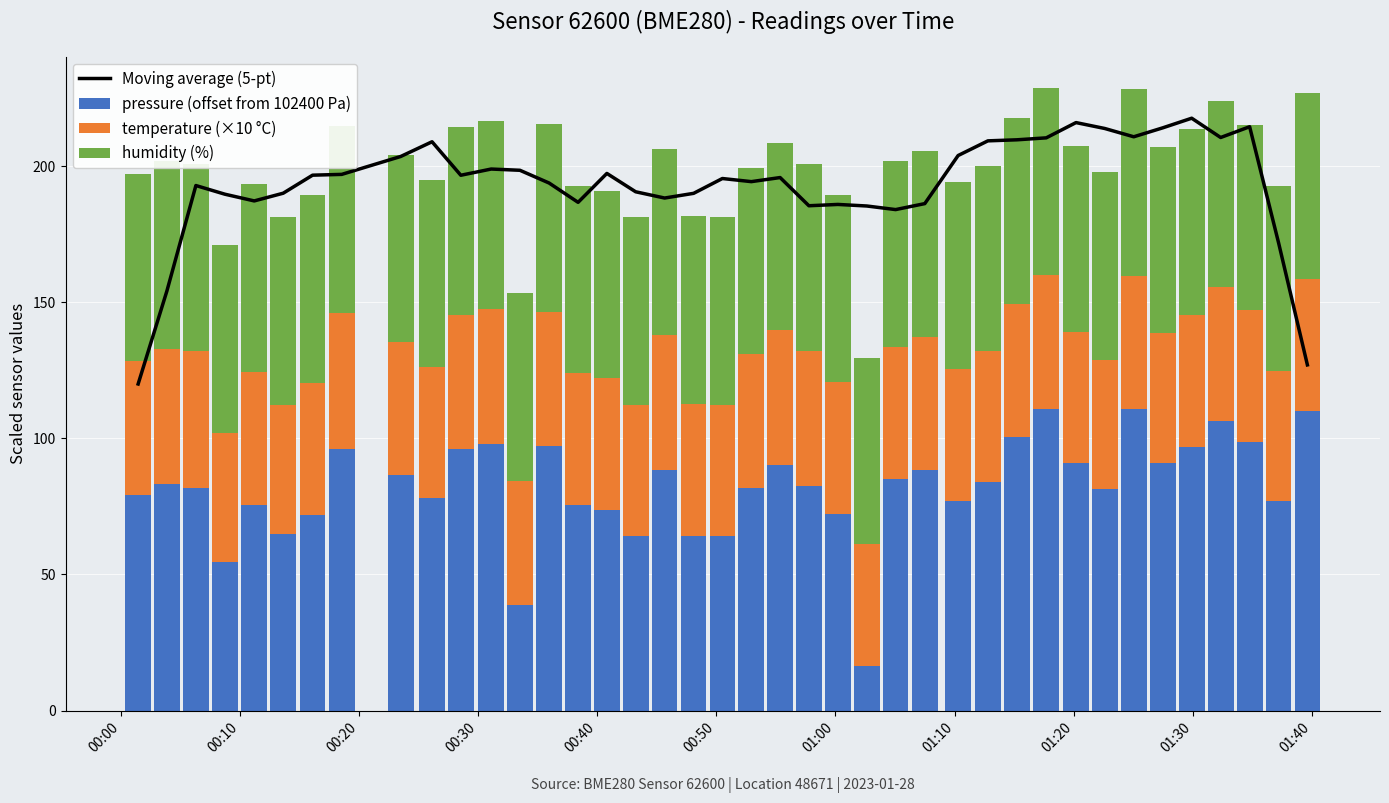

What is the value of the pressure (offset from 102400 Pa) bar at the 7th from the left?

71.9